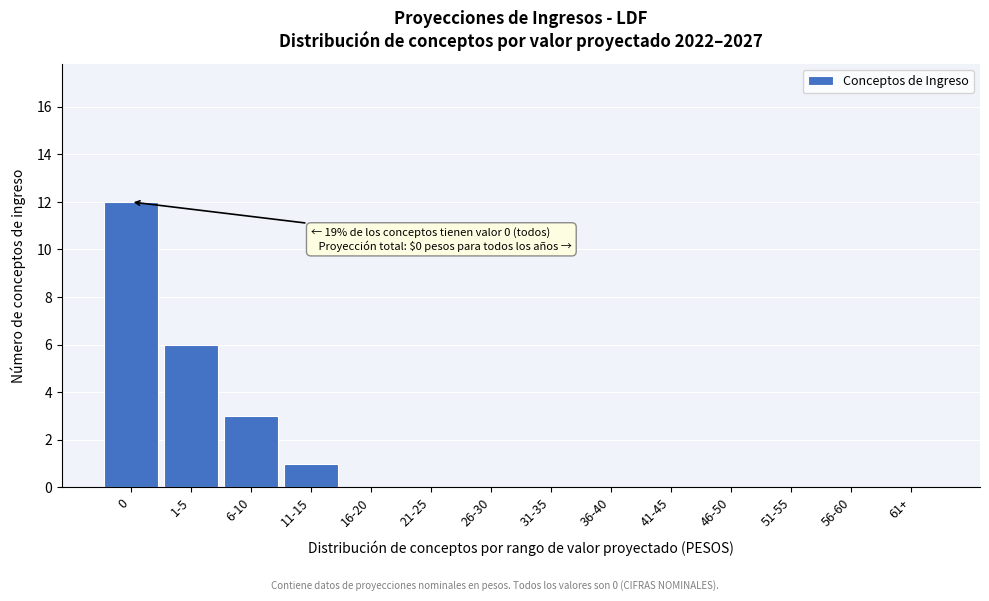

Reading right to left, what are all the values shown in this chart?

61+=0	56-60=0	51-55=0	46-50=0	41-45=0	36-40=0	31-35=0	26-30=0	21-25=0	16-20=0	11-15=1	6-10=3	1-5=6	0=12